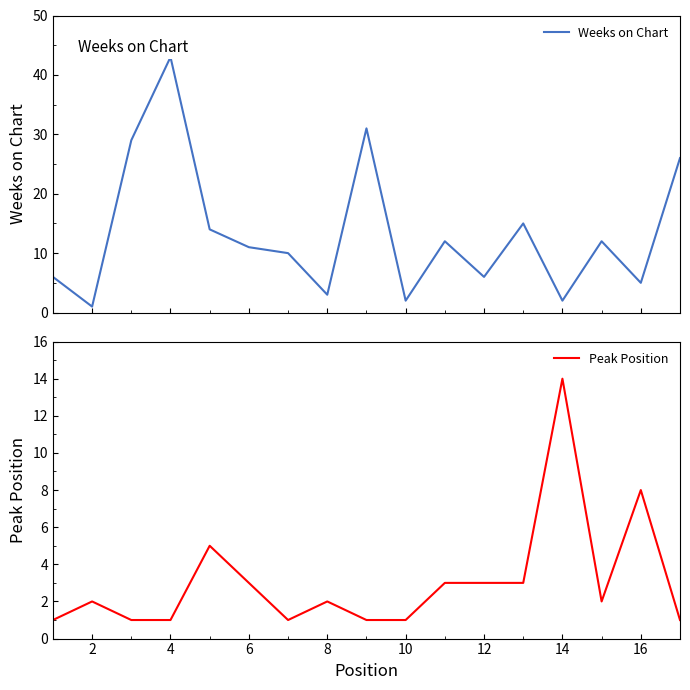

At which label does Weeks on Chart reach its minimum?

2